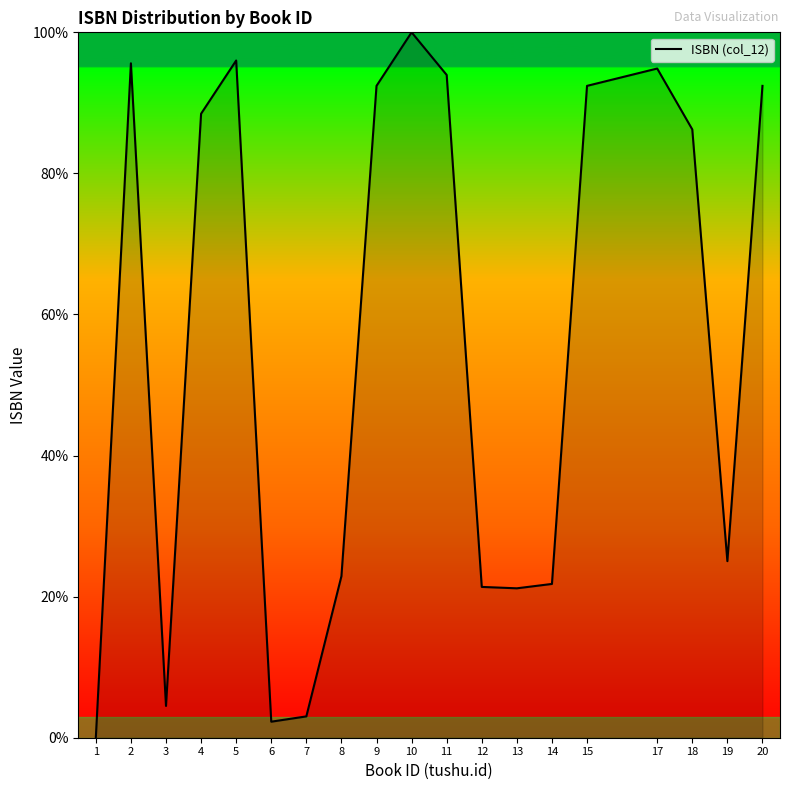

The value at 13 is 32.3. True or false?

False